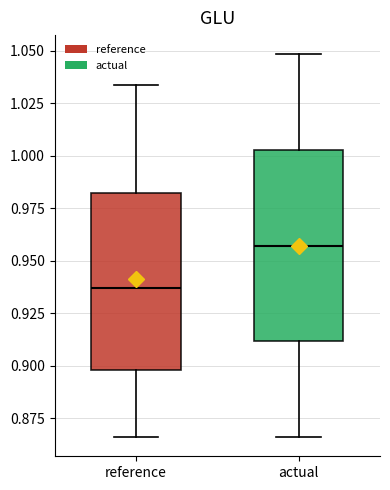

Reading left to right, read every box against the y-axis: the position of its median line, the range the box covers, and the ends of its whiskers. The values are not printed on the chart, so give them approximately, as read against the axis.

reference: median 0.935, box 0.900 to 0.980, whiskers 0.865 to 1.035
actual: median 0.955, box 0.910 to 1.005, whiskers 0.865 to 1.050